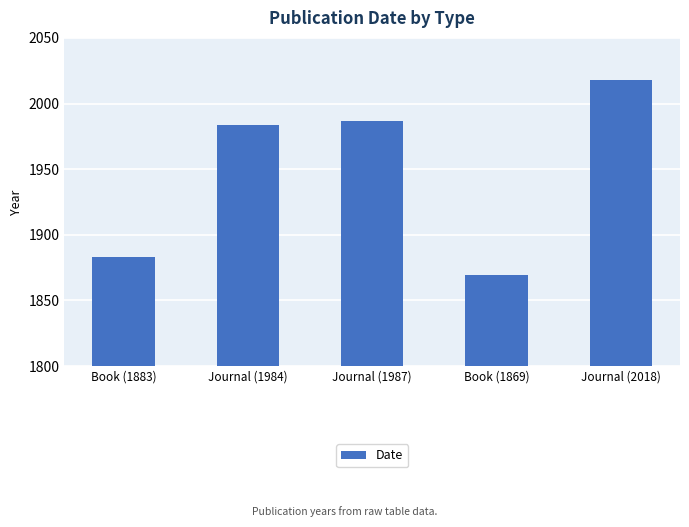

Reading left to right, what are all the values shown in this chart?

Book (1883)=1883	Journal (1984)=1984	Journal (1987)=1987	Book (1869)=1869	Journal (2018)=2018